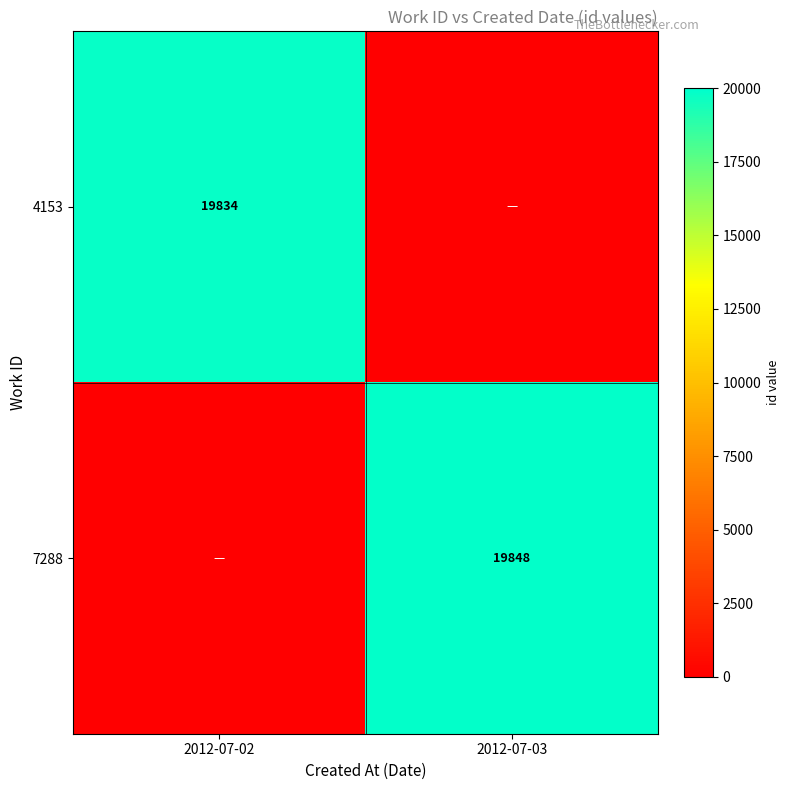

Is the value of 7288 at 2012-07-03 greater than the value of 4153 at 2012-07-03?

Yes